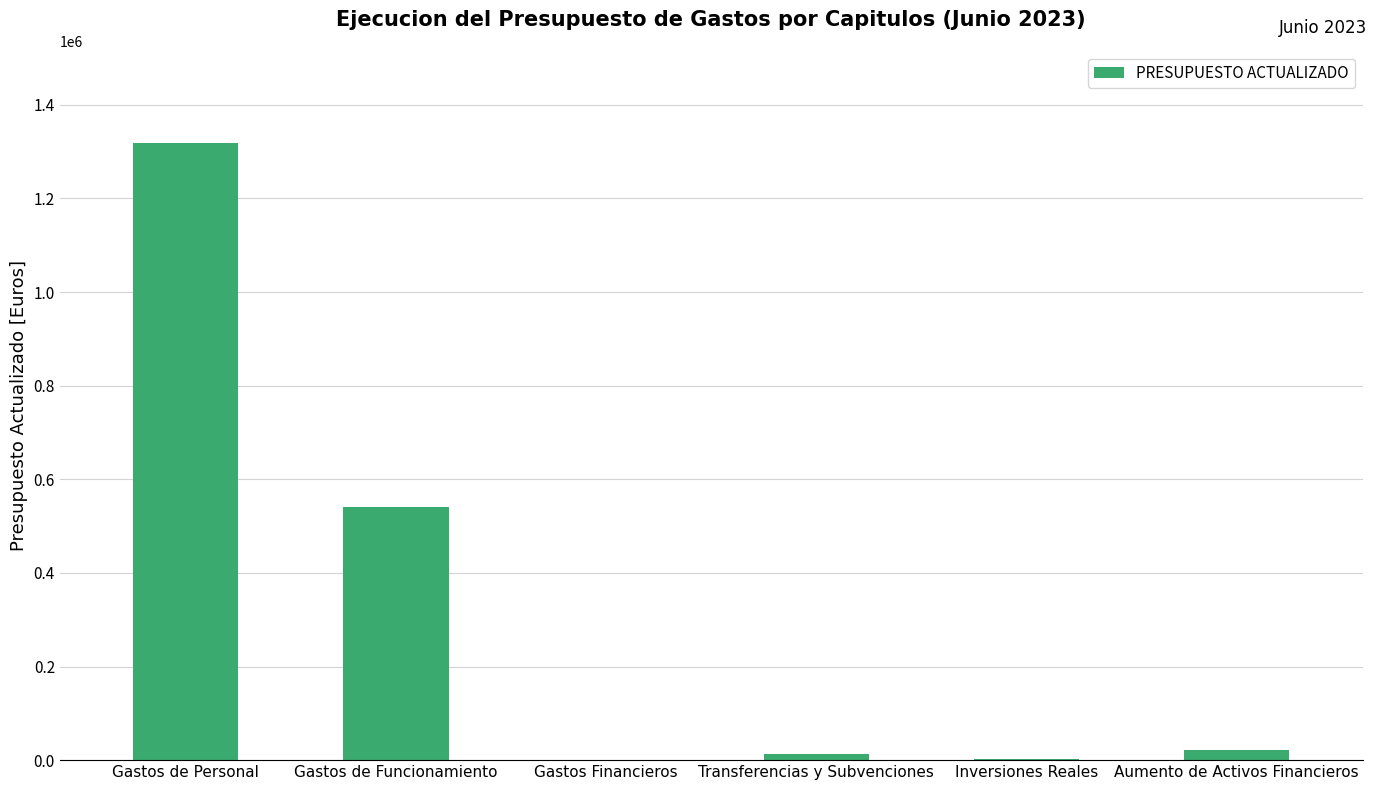

What is the difference between the values at Aumento de Activos Financieros and Transferencias y Subvenciones?

9500